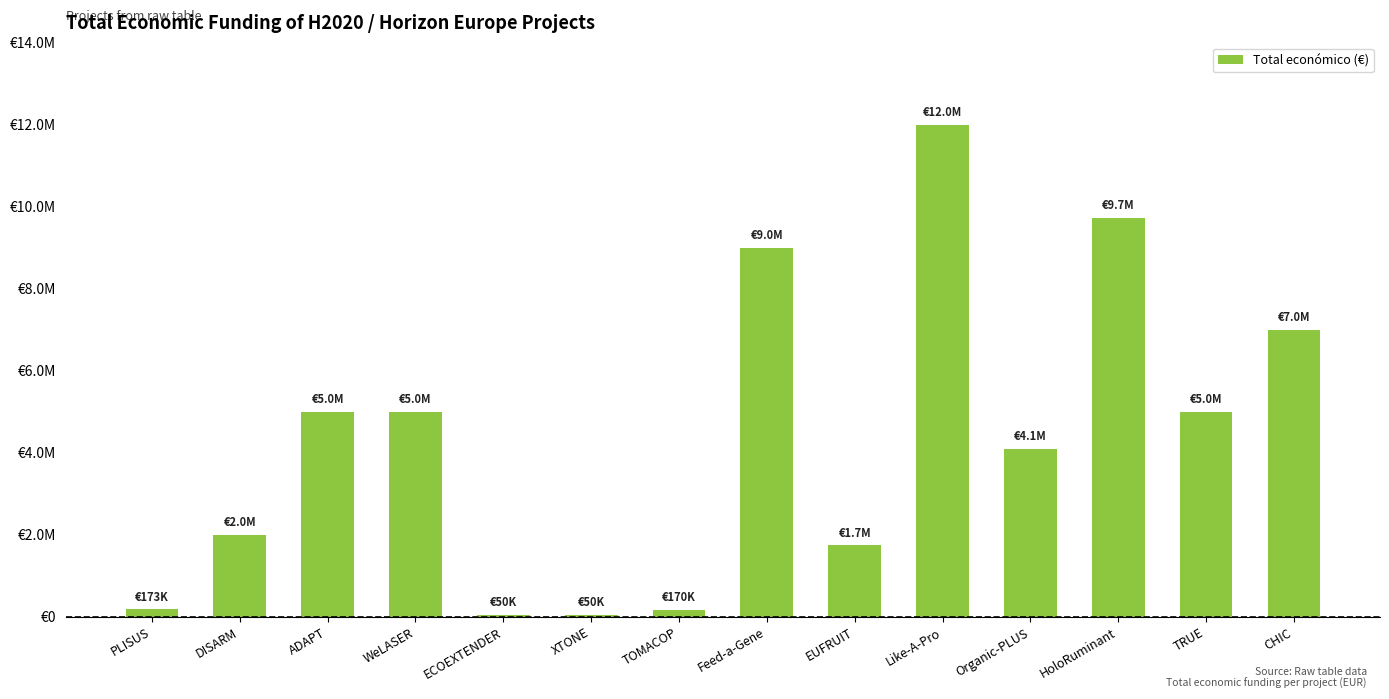

List the labels in order of value, largest first.

Like-A-Pro, HoloRuminant, Feed-a-Gene, CHIC, ADAPT, TRUE, WeLASER, Organic-PLUS, DISARM, EUFRUIT, PLISUS, TOMACOP, ECOEXTENDER, XTONE